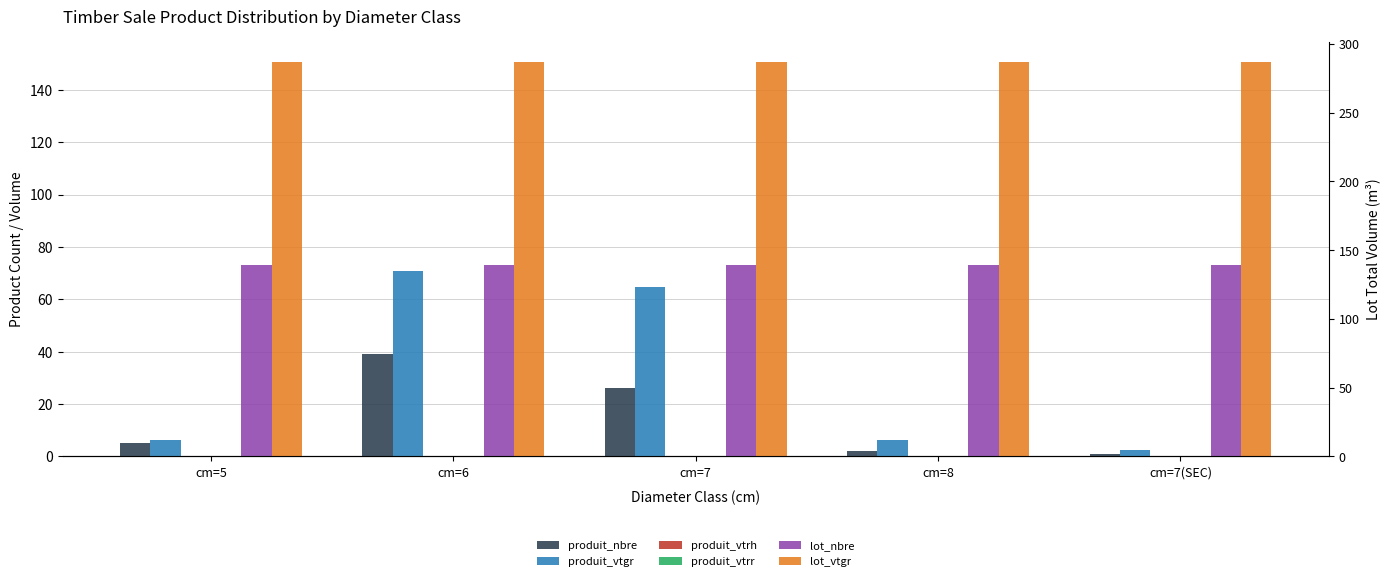

The value of produit_nbre at cm=8 is 3.3. True or false?

False